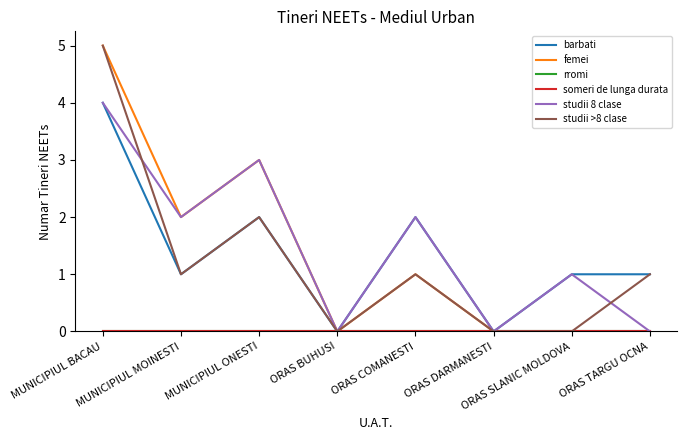

Reading left to right, what are all the values shown in this chart?

barbati: MUNICIPIUL BACAU=4	MUNICIPIUL MOINESTI=1	MUNICIPIUL ONESTI=2	ORAS BUHUSI=0	ORAS COMANESTI=2	ORAS DARMANESTI=0	ORAS SLANIC MOLDOVA=1	ORAS TARGU OCNA=1
femei: MUNICIPIUL BACAU=5	MUNICIPIUL MOINESTI=2	MUNICIPIUL ONESTI=3	ORAS BUHUSI=0	ORAS COMANESTI=1	ORAS DARMANESTI=0	ORAS SLANIC MOLDOVA=0	ORAS TARGU OCNA=0
rromi: MUNICIPIUL BACAU=0	MUNICIPIUL MOINESTI=0	MUNICIPIUL ONESTI=0	ORAS BUHUSI=0	ORAS COMANESTI=0	ORAS DARMANESTI=0	ORAS SLANIC MOLDOVA=0	ORAS TARGU OCNA=0
someri de lunga durata: MUNICIPIUL BACAU=0	MUNICIPIUL MOINESTI=0	MUNICIPIUL ONESTI=0	ORAS BUHUSI=0	ORAS COMANESTI=0	ORAS DARMANESTI=0	ORAS SLANIC MOLDOVA=0	ORAS TARGU OCNA=0
studii 8 clase: MUNICIPIUL BACAU=4	MUNICIPIUL MOINESTI=2	MUNICIPIUL ONESTI=3	ORAS BUHUSI=0	ORAS COMANESTI=2	ORAS DARMANESTI=0	ORAS SLANIC MOLDOVA=1	ORAS TARGU OCNA=0
studii >8 clase: MUNICIPIUL BACAU=5	MUNICIPIUL MOINESTI=1	MUNICIPIUL ONESTI=2	ORAS BUHUSI=0	ORAS COMANESTI=1	ORAS DARMANESTI=0	ORAS SLANIC MOLDOVA=0	ORAS TARGU OCNA=1